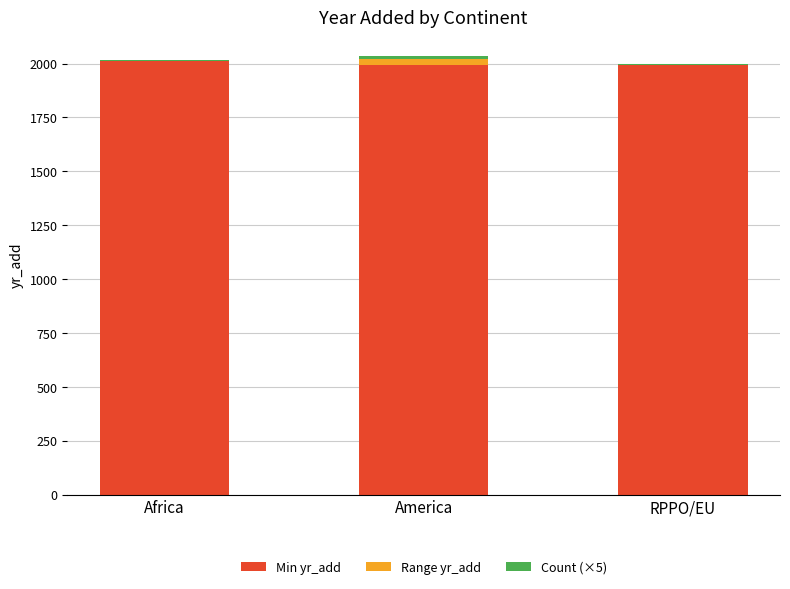

The Min yr_add series shows 1362 at Africa. True or false?

False